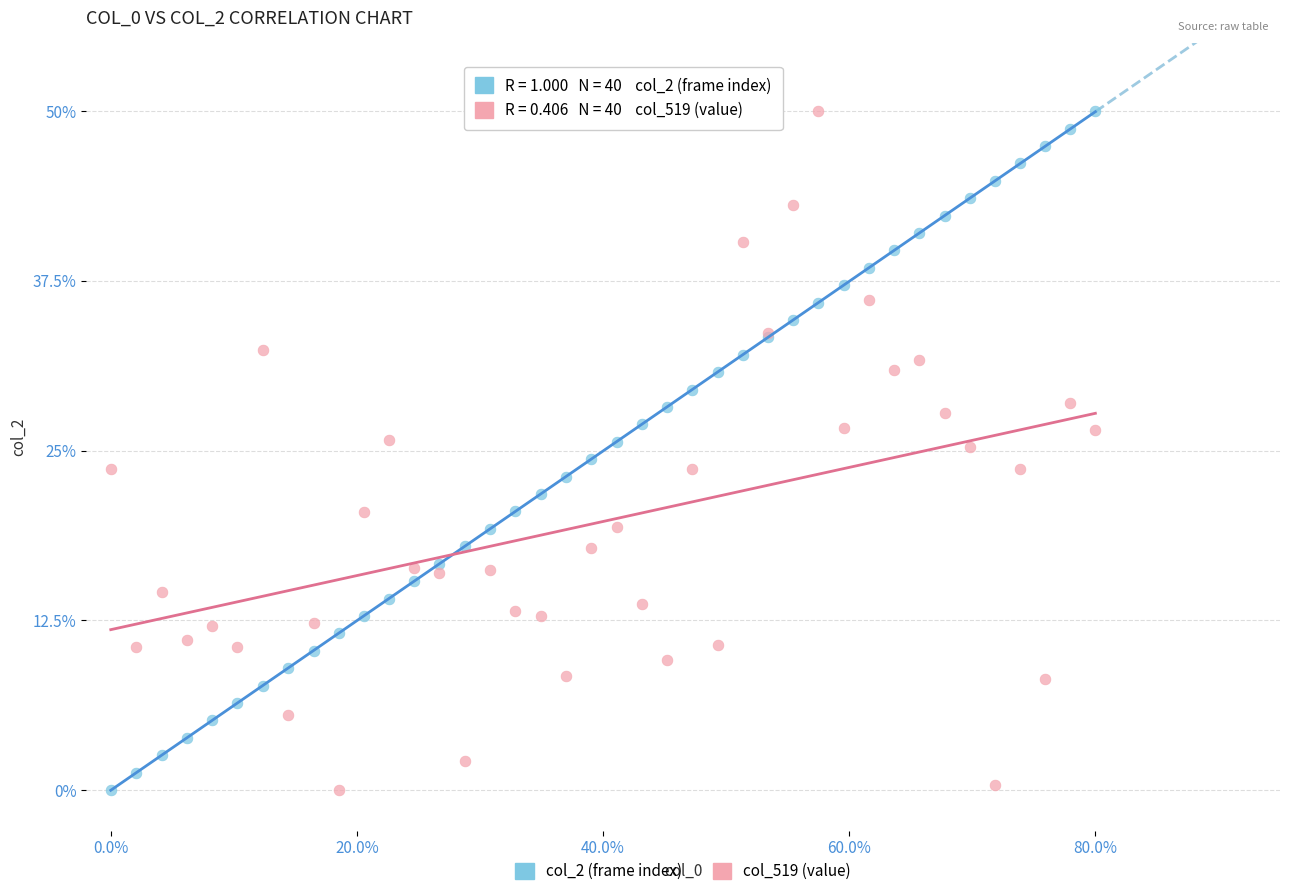

What are all the series names shown in the legend?

col_2 (frame index), col_519 (value)